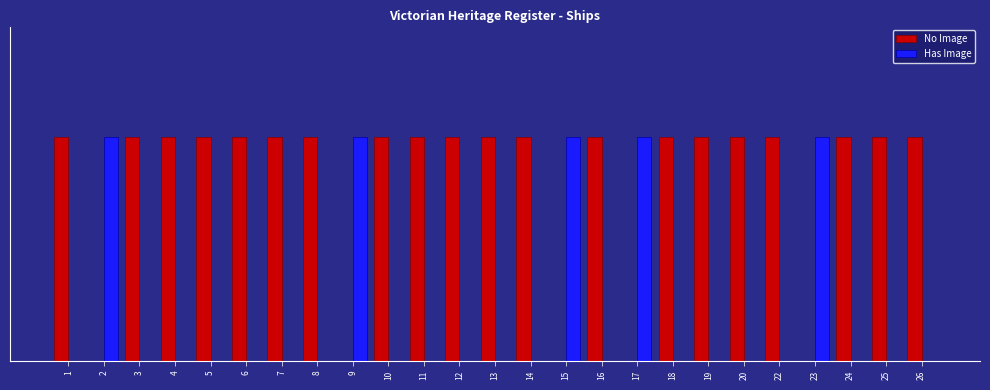

Reading right to left, what are all the values shown in this chart?

No Image: 26=1	25=1	24=1	23=0	22=1	20=1	19=1	18=1	17=0	16=1	15=0	14=1	13=1	12=1	11=1	10=1	9=0	8=1	7=1	6=1	5=1	4=1	3=1	2=0	1=1
Has Image: 26=0	25=0	24=0	23=1	22=0	20=0	19=0	18=0	17=1	16=0	15=1	14=0	13=0	12=0	11=0	10=0	9=1	8=0	7=0	6=0	5=0	4=0	3=0	2=1	1=0